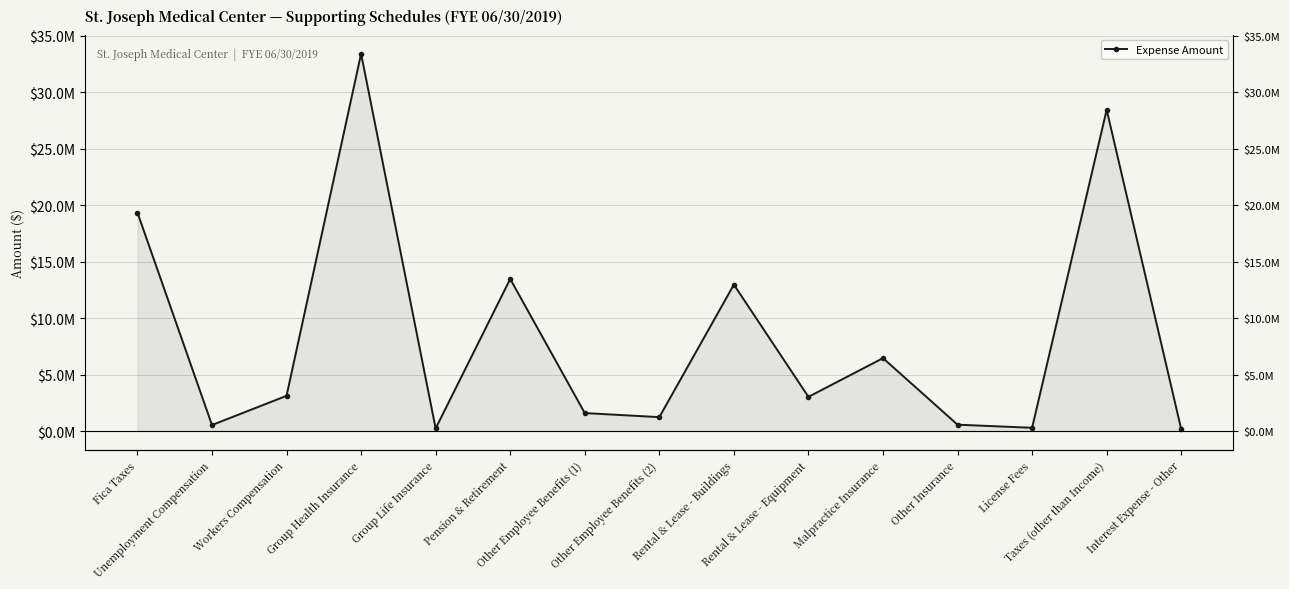

What is the value of the 2nd point from the left?

534547.7